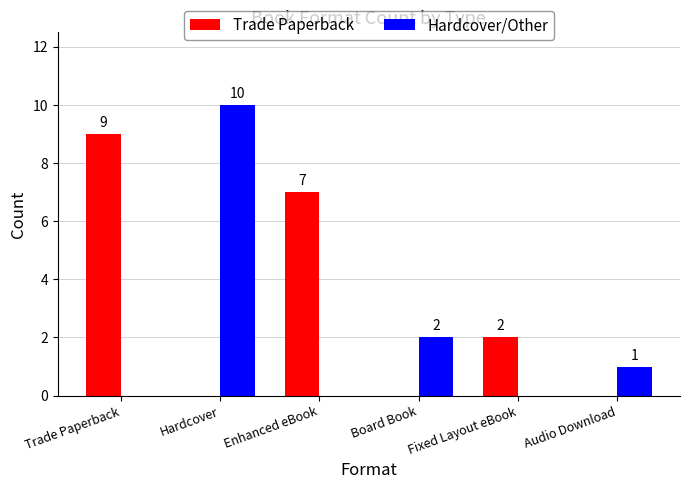

The Trade Paperback series shows 0 at Hardcover. True or false?

True